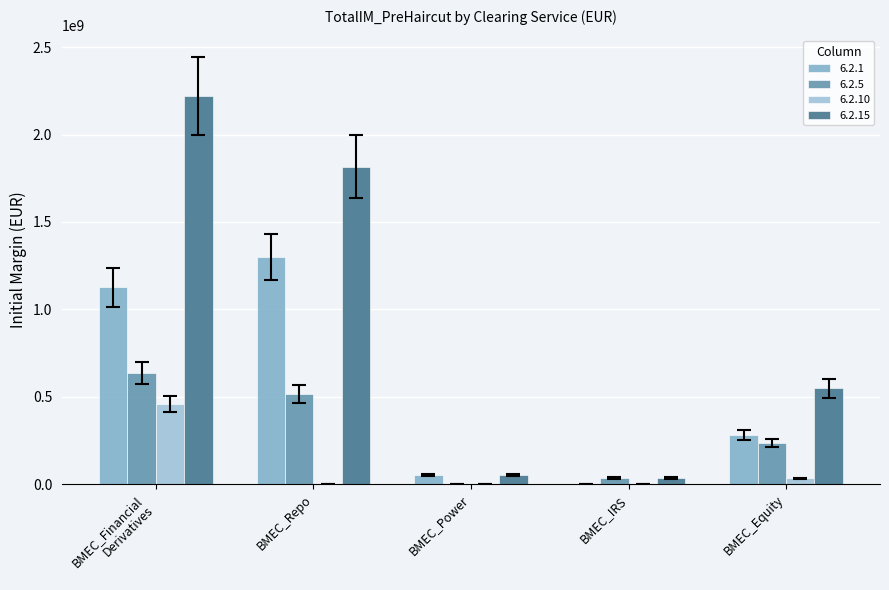

How many data points in 6.2.15 are above 548505961?

3